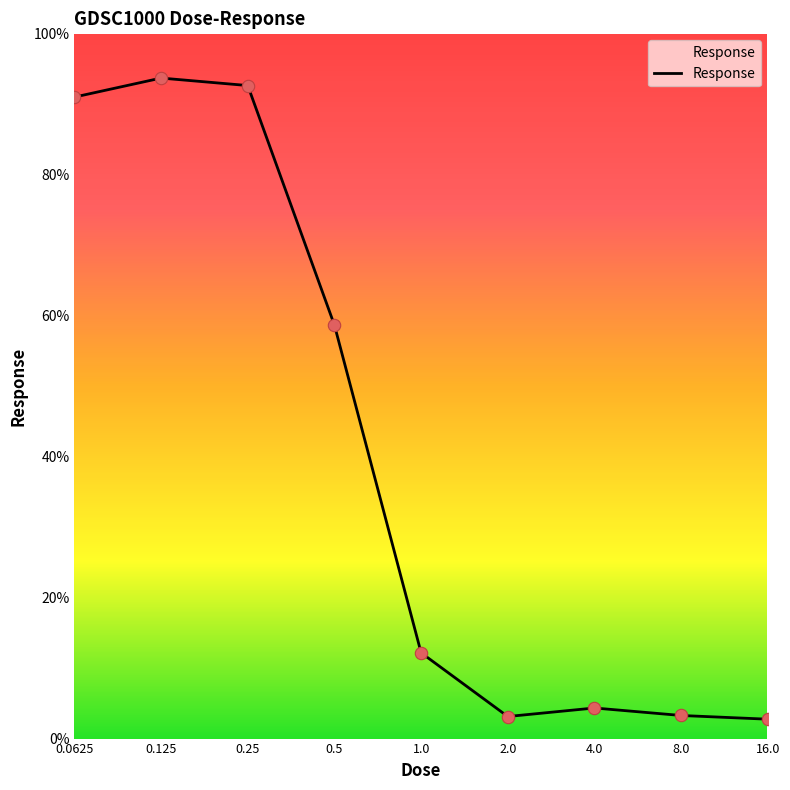

What is the smallest value displayed?

2.7